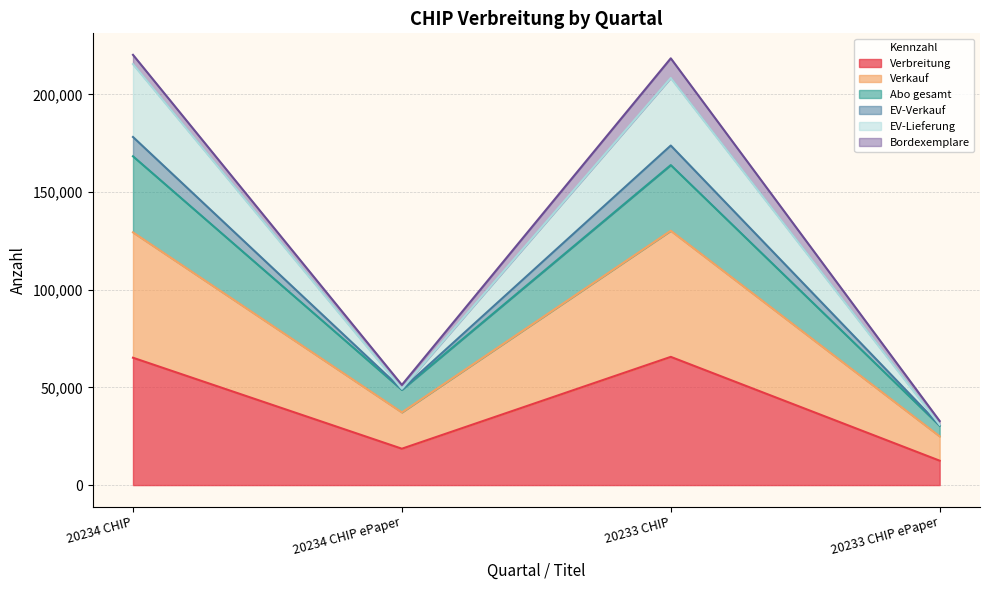

True or false: Abo gesamt and EV-Lieferung cross at least once.

False